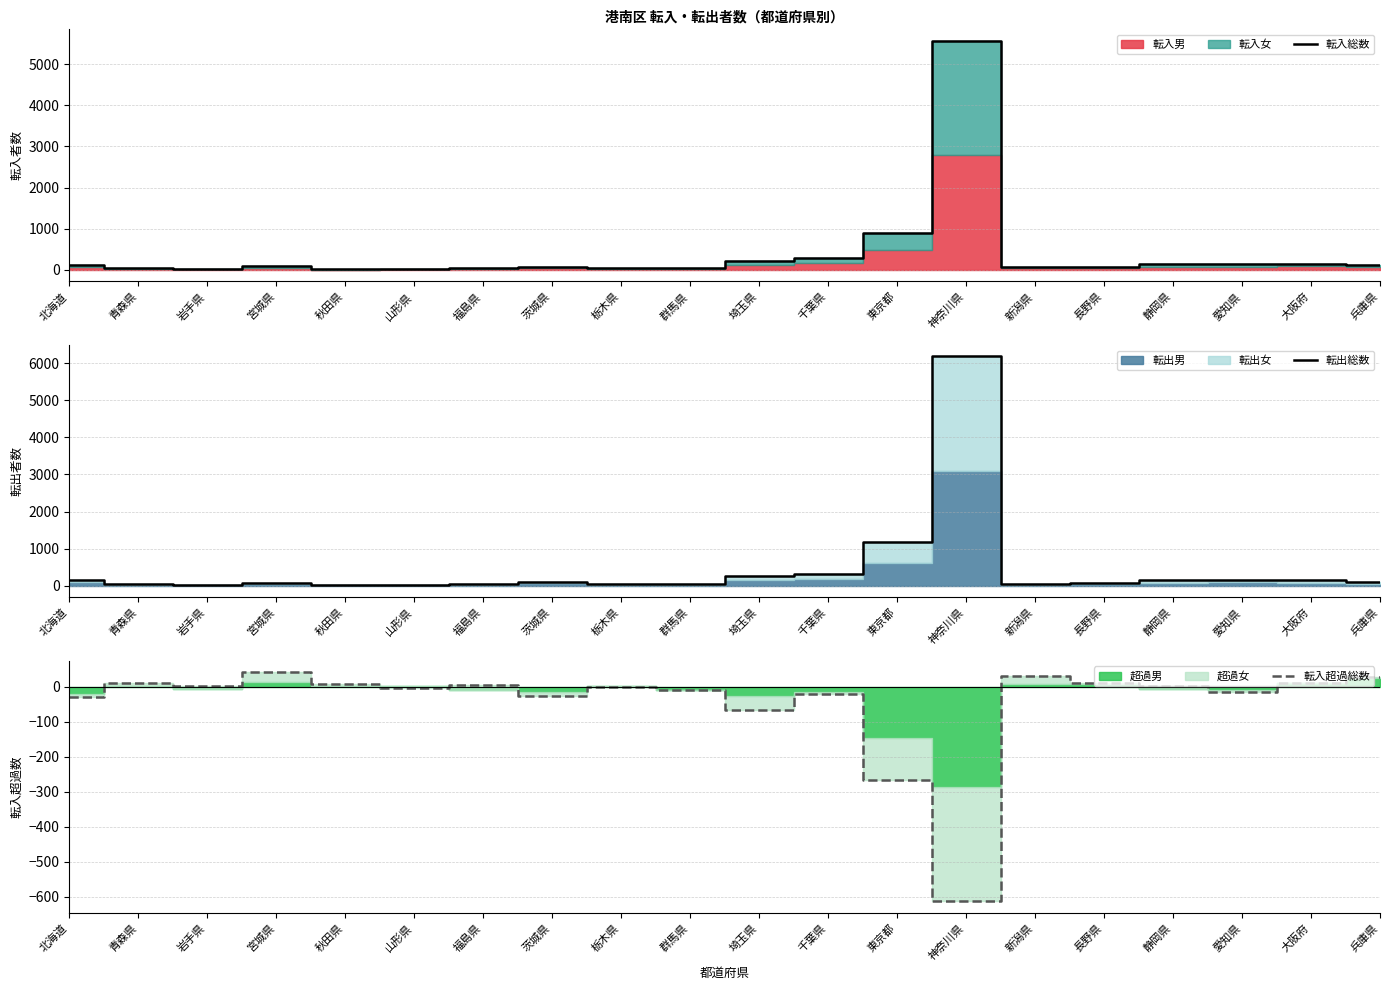

How many lines are shown in the chart?

3